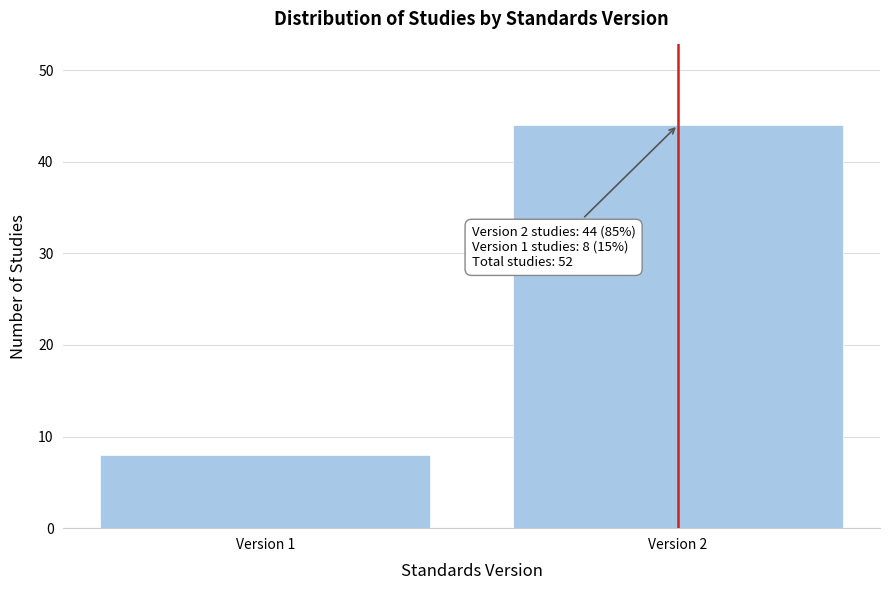

Reading right to left, transcribe all the data shown in this chart.

44	8